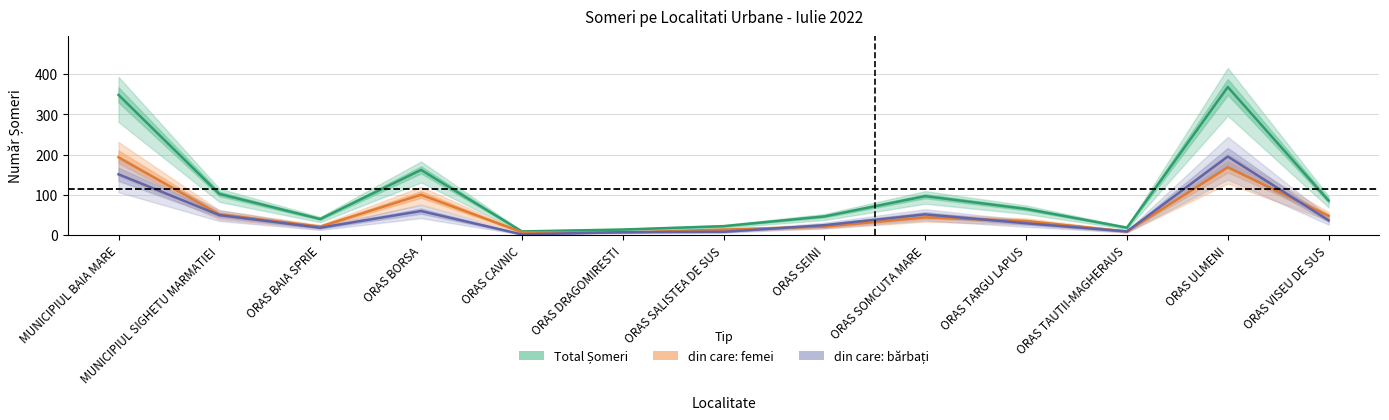

At ORAS VISEU DE SUS, list the series in order from largest to smallest.

Total Someri, din care: femei, din care: barbati